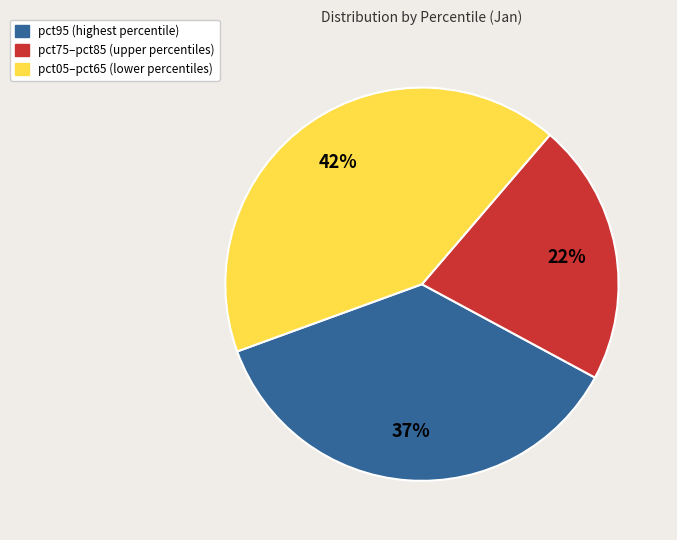

To the nearest percent, what is the difference between the largest and smallest slice percentages?

20%